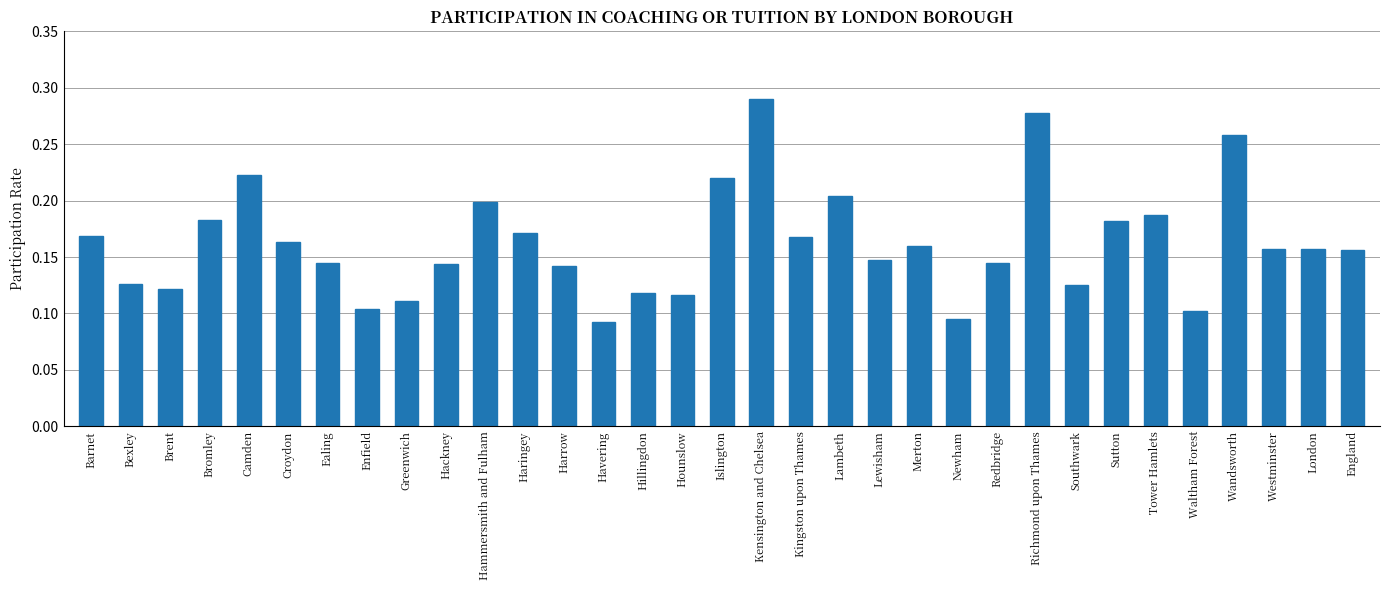

Which category has the highest value across all series?

Kensington and Chelsea